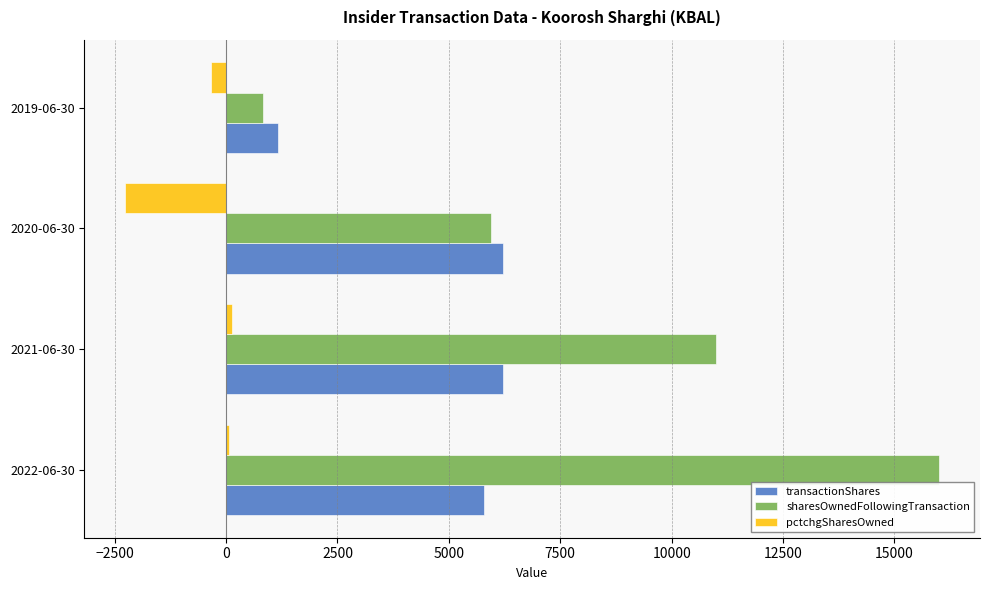

Which label corresponds to the largest value in the chart?

2022-06-30